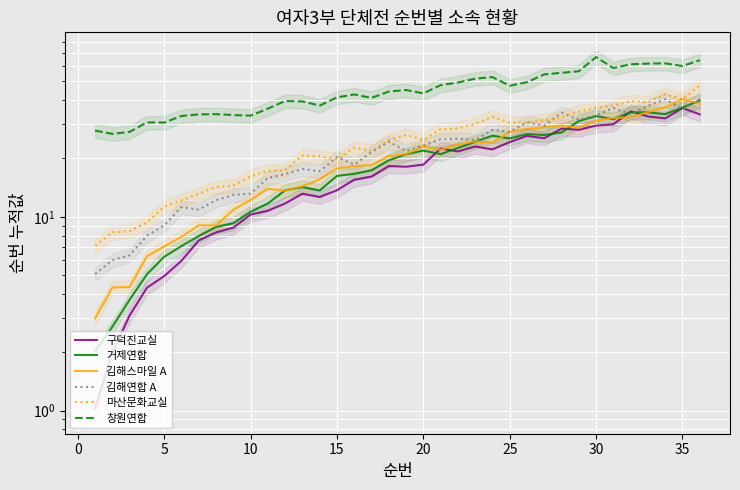

Which series has the largest range (max minus min)?

마산문화교실